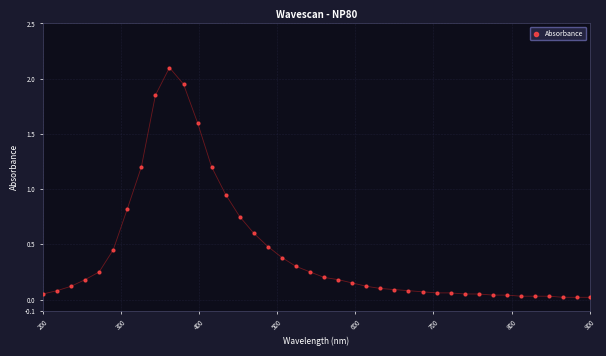

What is the range of X values (max minus min)?

700.0